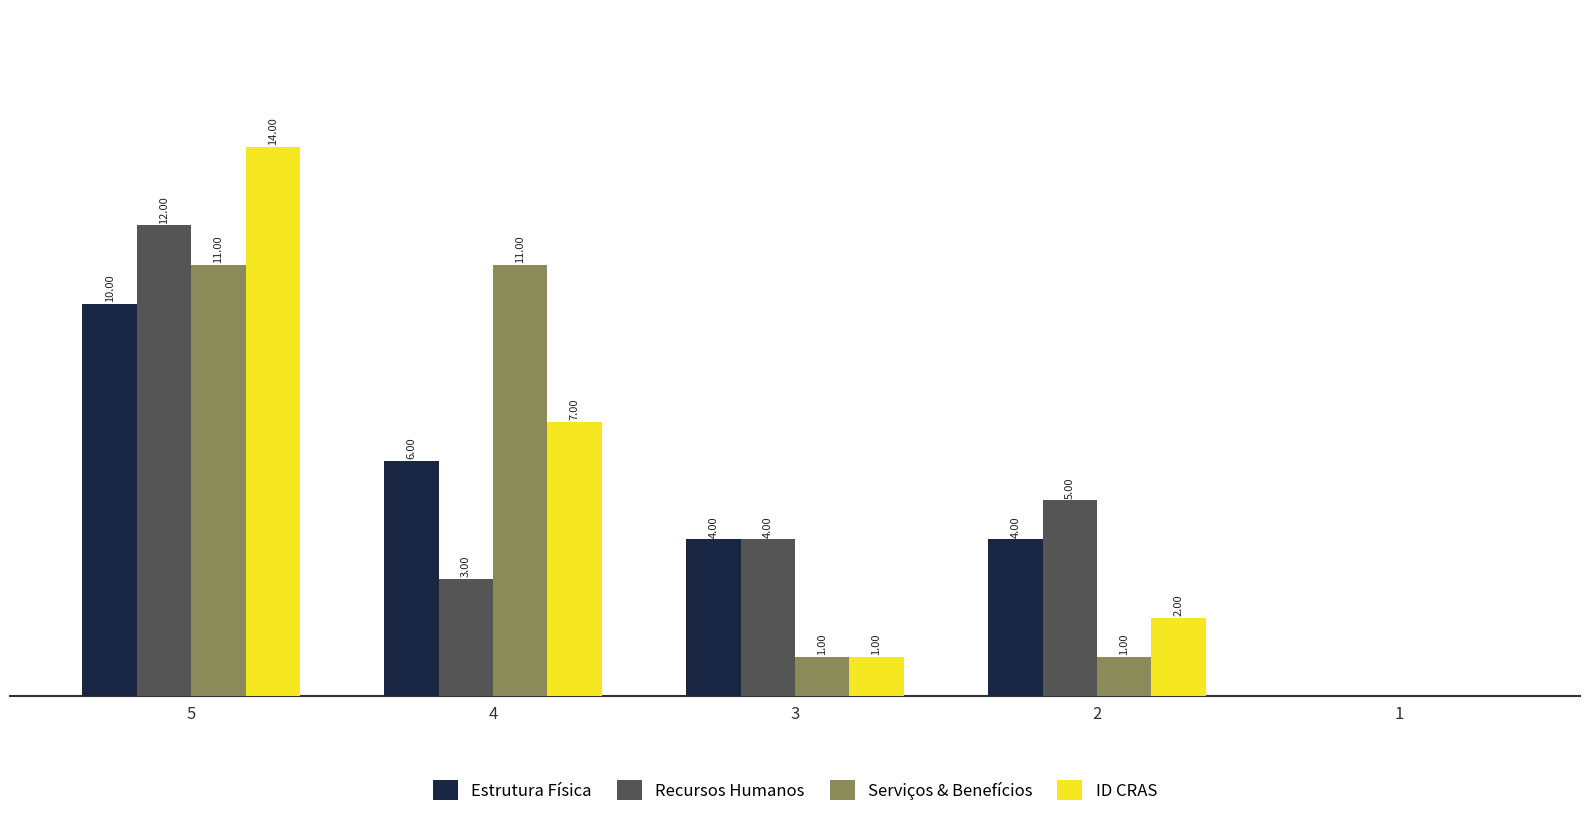

Which series changed the most between 5 and 4?

Recursos Humanos